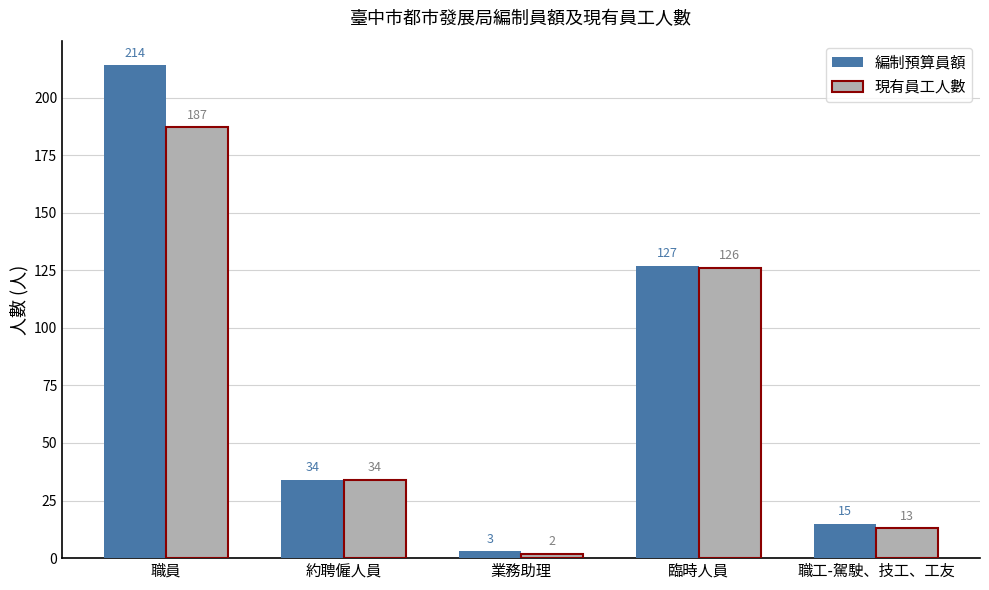

At which category is the sum across all series the highest?

職員